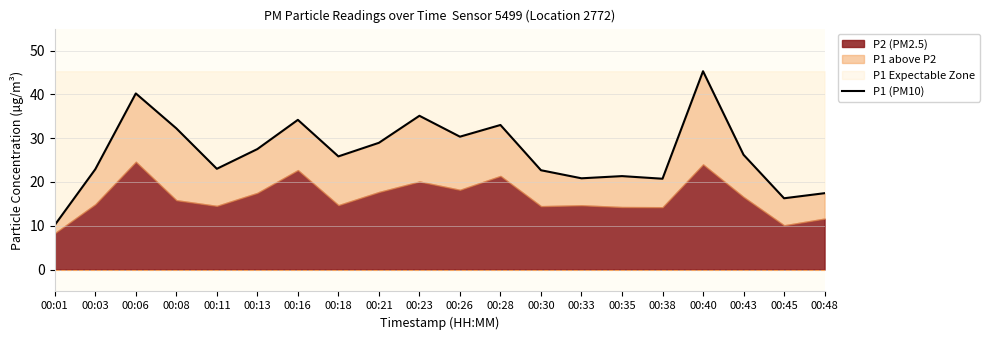

Reading left to right, list all the values displayed in this chart.

10.2	22.9	40.2	32.2	23.0	27.5	34.2	25.8	28.9	35.1	30.3	33.0	22.7	20.8	21.3	20.7	45.3	26.2	16.3	17.4